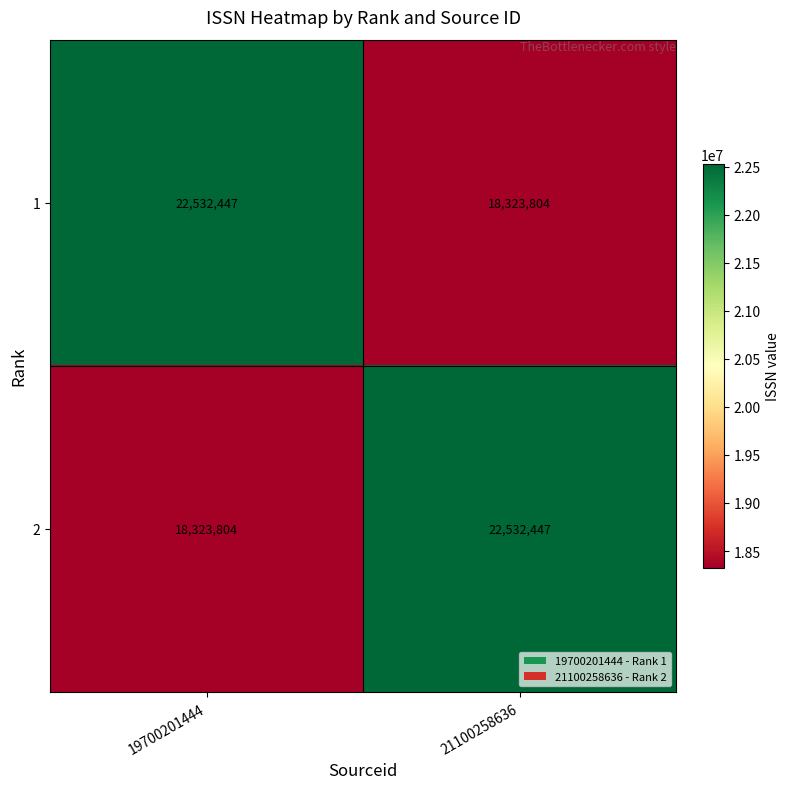

Reading left to right, what are all the values shown in this chart?

1: 19700201444=22532447	21100258636=18323804
2: 19700201444=18323804	21100258636=22532447